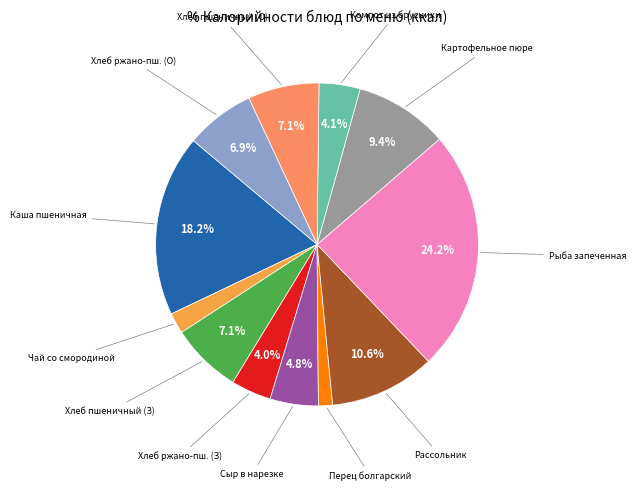

How many slices are in this pie chart?

12